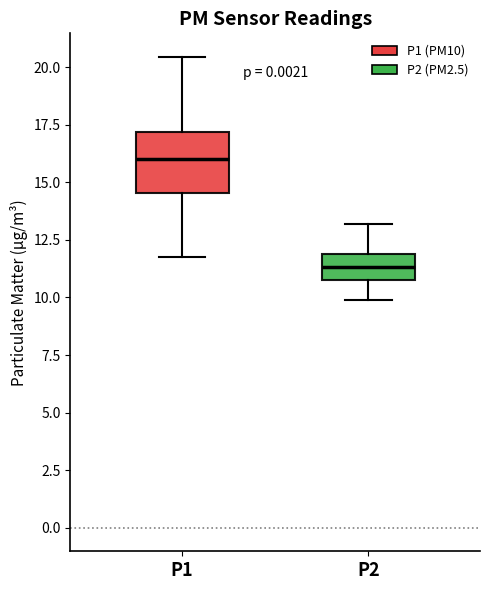

Which box is the tallest, from its lower edge to its upper edge?

P1